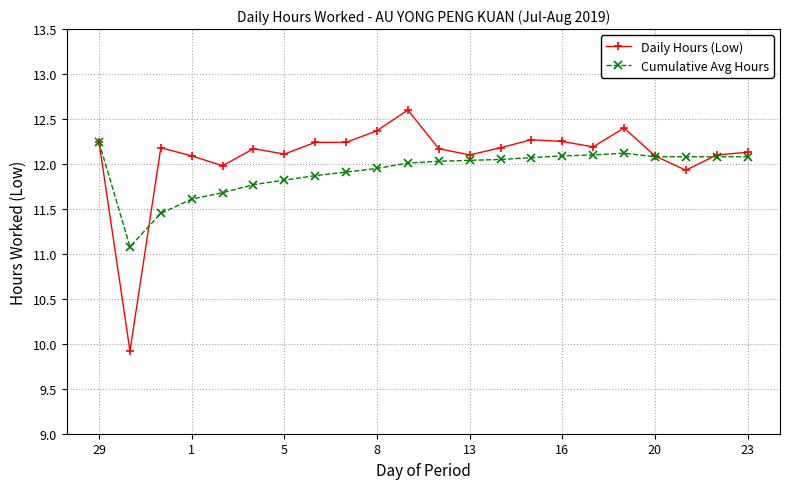

At how many categories does at least one series exceed 11?

22